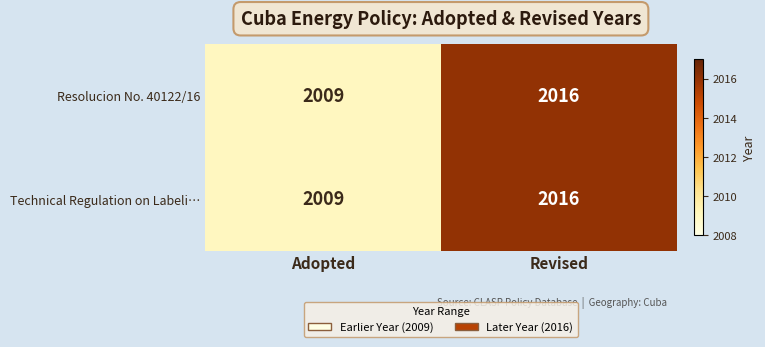

Rank the categories by Resolucion No. 40122/16 value from highest to lowest.

Revised, Adopted